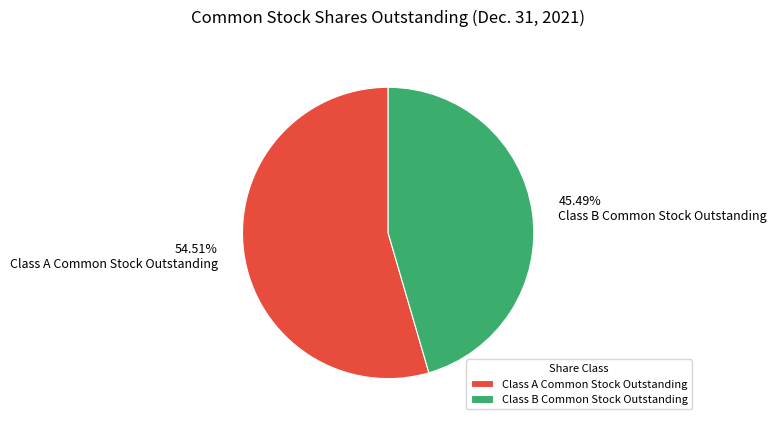

How many segments does this pie chart have?

2